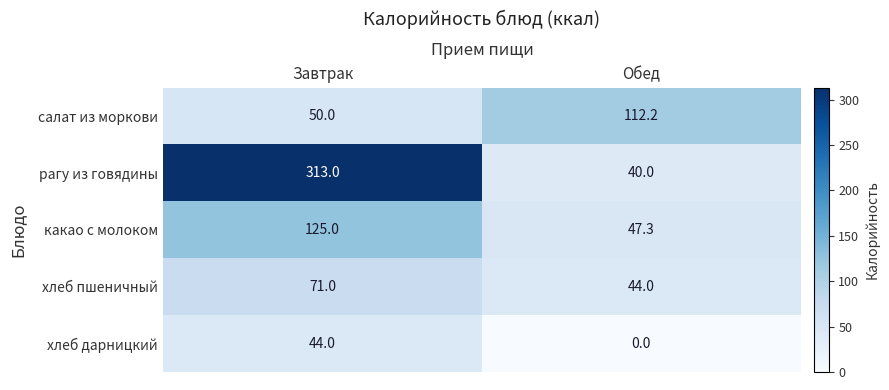

The какао с молоком series shows 125.0 at Завтрак. True or false?

True